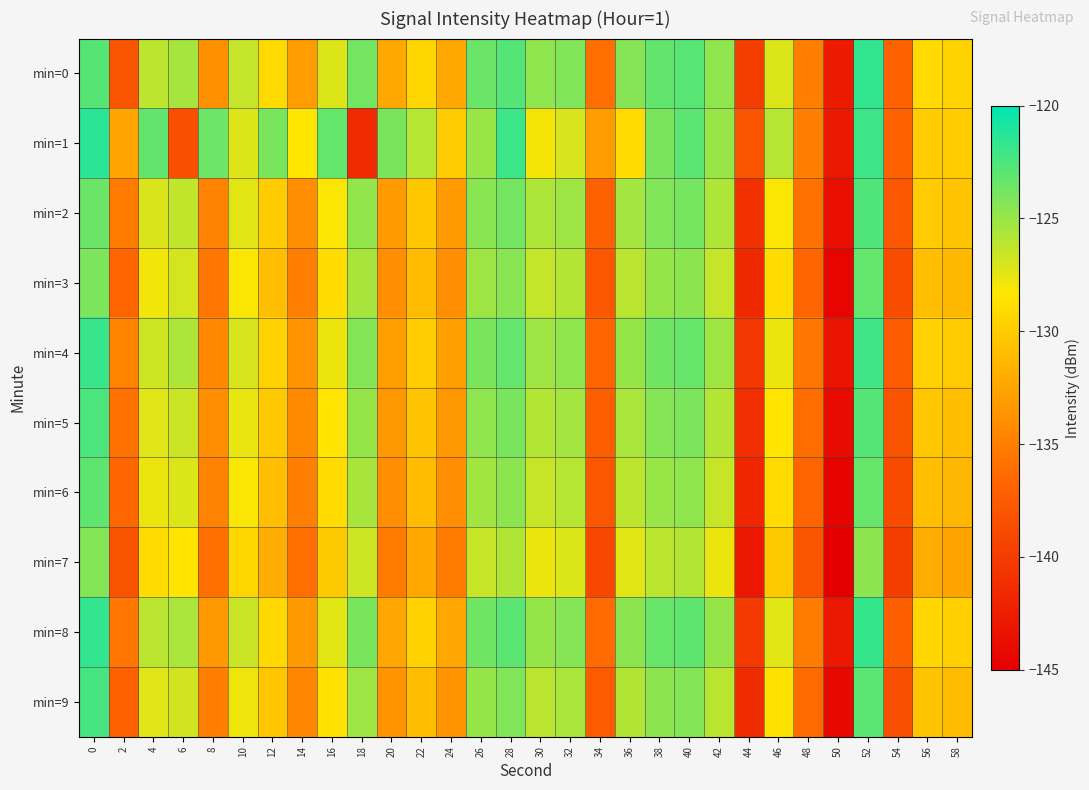

Rank the series at 36 from highest to lowest value.

min=0, min=8, min=4, min=2, min=5, min=9, min=3, min=6, min=7, min=1